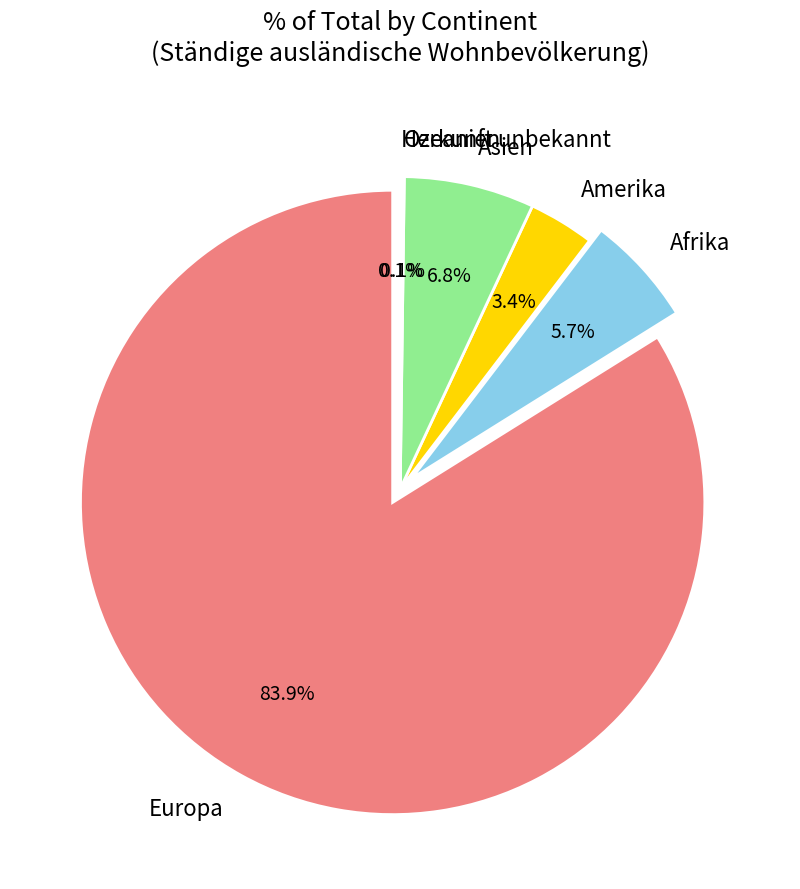

What percentage is NOT represented by Herkunft unbekannt?

99.9%